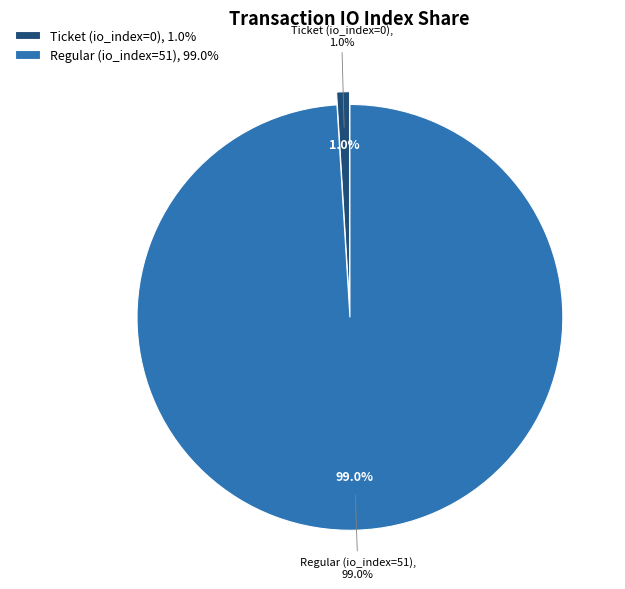

Do Regular (io_index=51) and Ticket (io_index=0) together represent more than half of the pie?

Yes